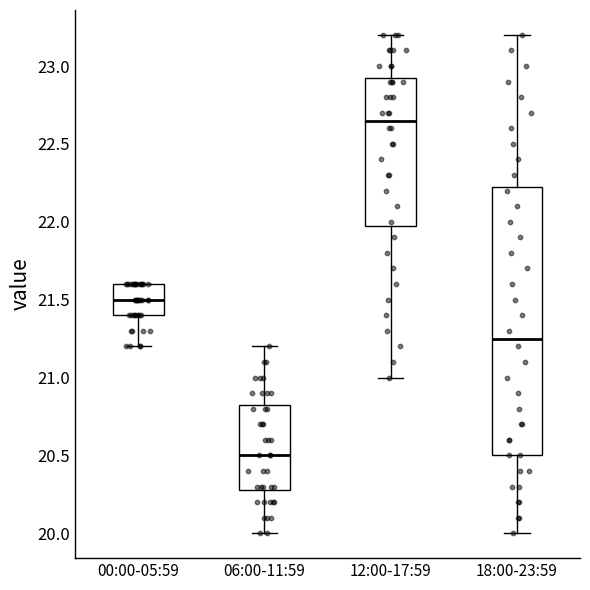

Reading left to right, transcribe this box plot: for each box, give where its median line is, the range the box spans, and where its two whiskers end, as read against the y-axis. The values are not printed on the chart, so give them approximately, as read against the axis.

00:00-05:59: median 21.50, box 21.40 to 21.60, whiskers 21.20 to 21.60
06:00-11:59: median 20.50, box 20.30 to 20.85, whiskers 20.00 to 21.20
12:00-17:59: median 22.65, box 22.00 to 22.95, whiskers 21.00 to 23.20
18:00-23:59: median 21.25, box 20.50 to 22.25, whiskers 20.00 to 23.20